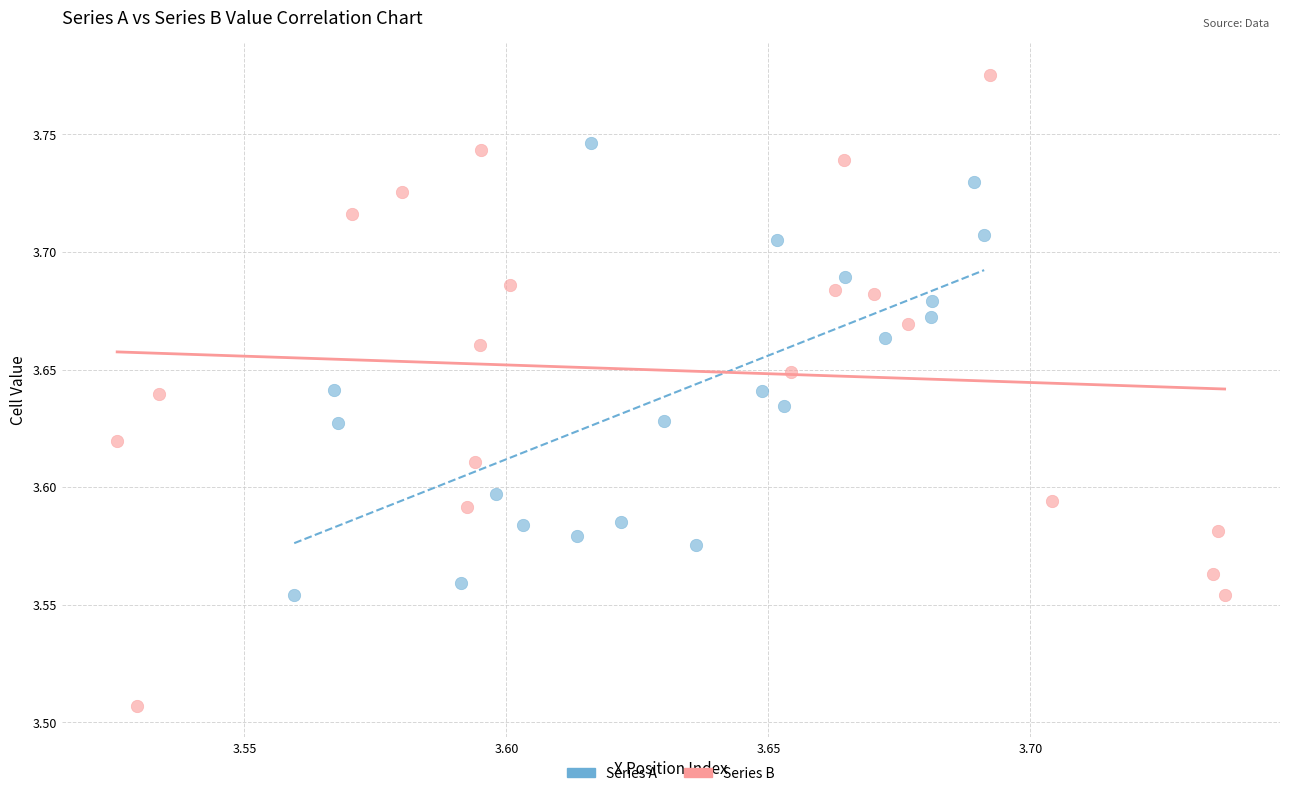

Which series reaches the maximum Y coordinate?

Series B